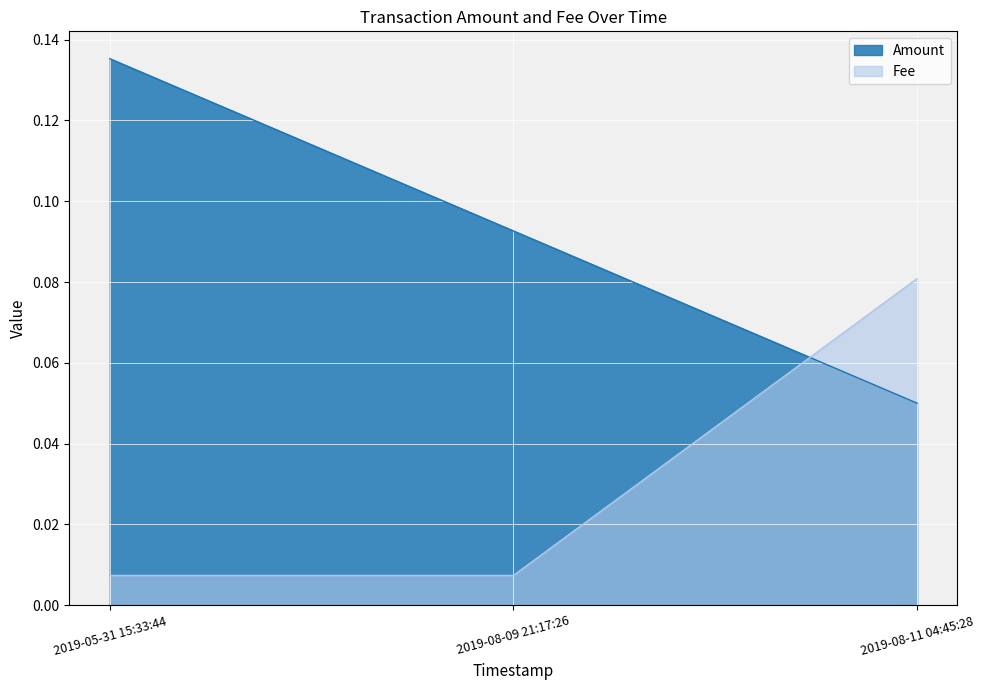

True or false: Fee has a value of 0.0 at 2019-08-09 21:17:26.

False